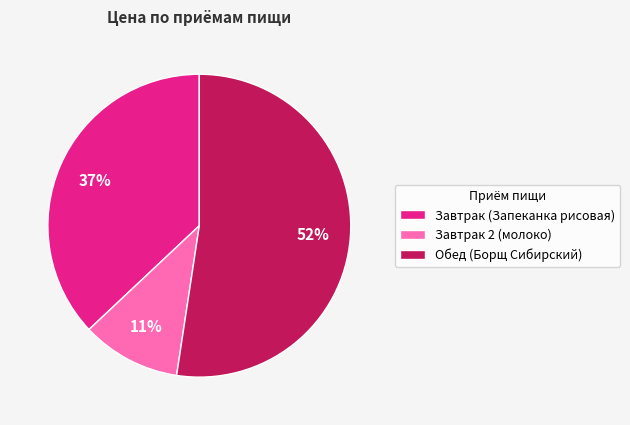

What percentage is the Завтрак 2 (молоко) slice, to the nearest percent?

11%